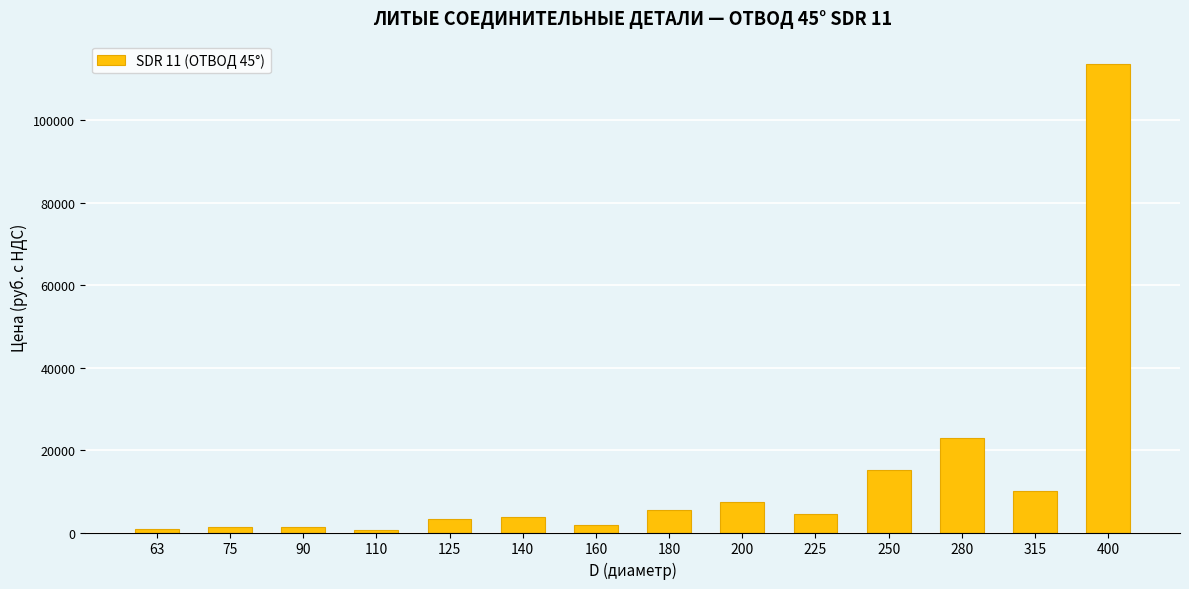

What is the maximum value shown in the chart?

113608.0